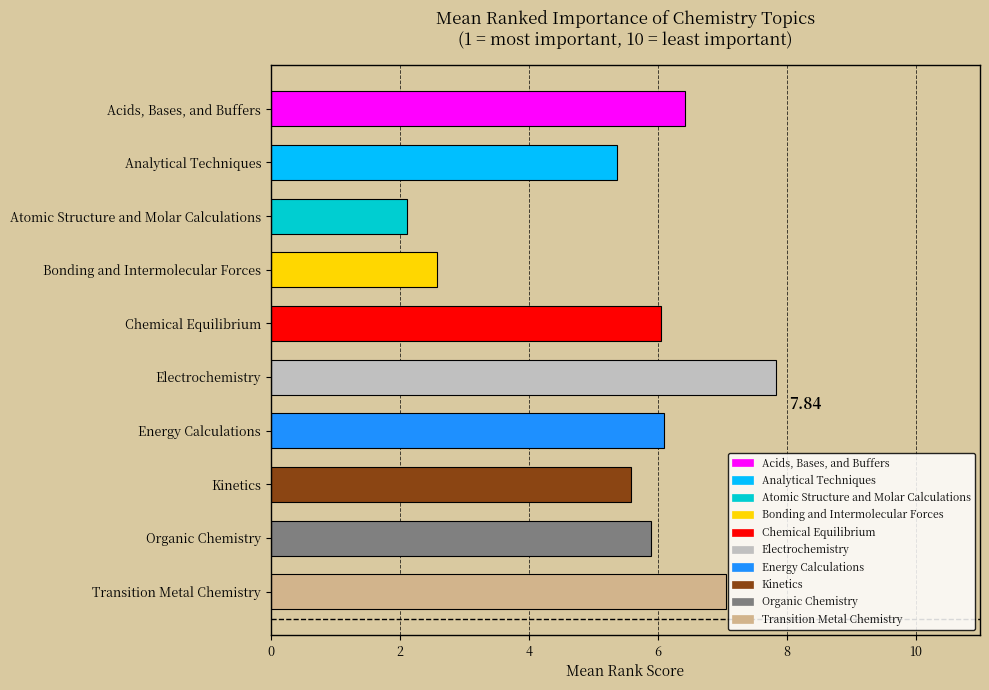

How many bars are there in total?

10